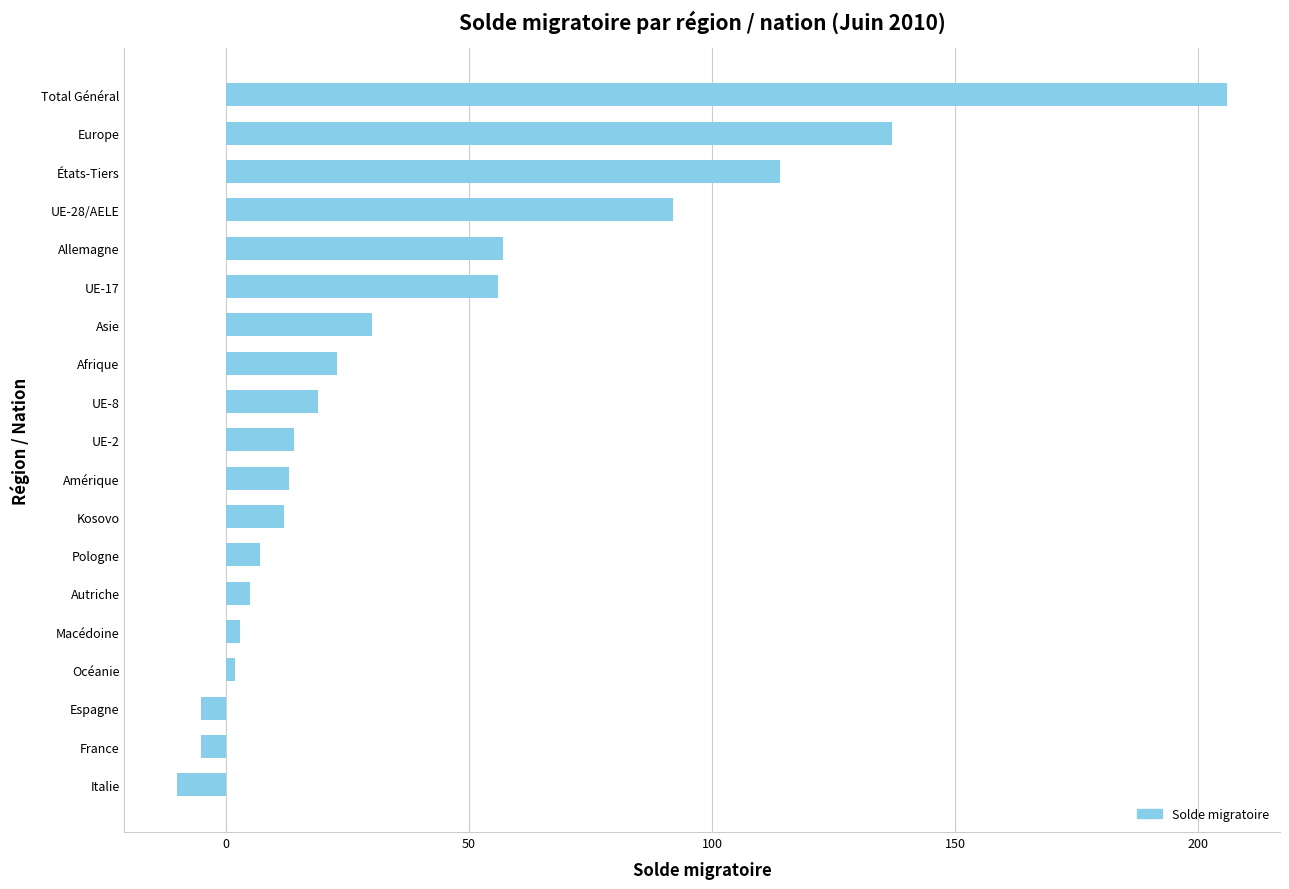

What is the sum of the values at Total Général and France?

201